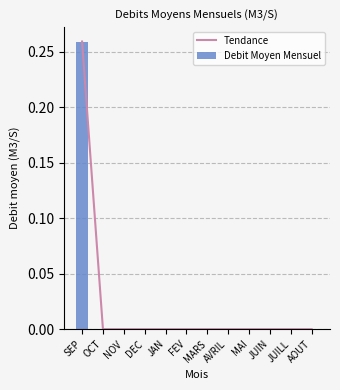

At which category does the chart reach its peak across all series?

SEP